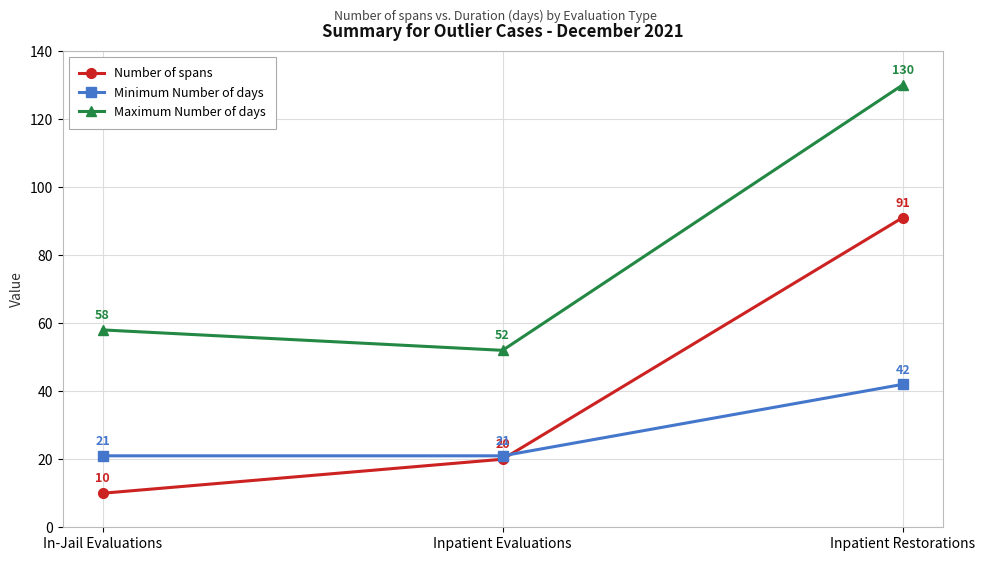

Rank the series by their average value, from highest to lowest.

Maximum Number of days, Number of spans, Minimum Number of days